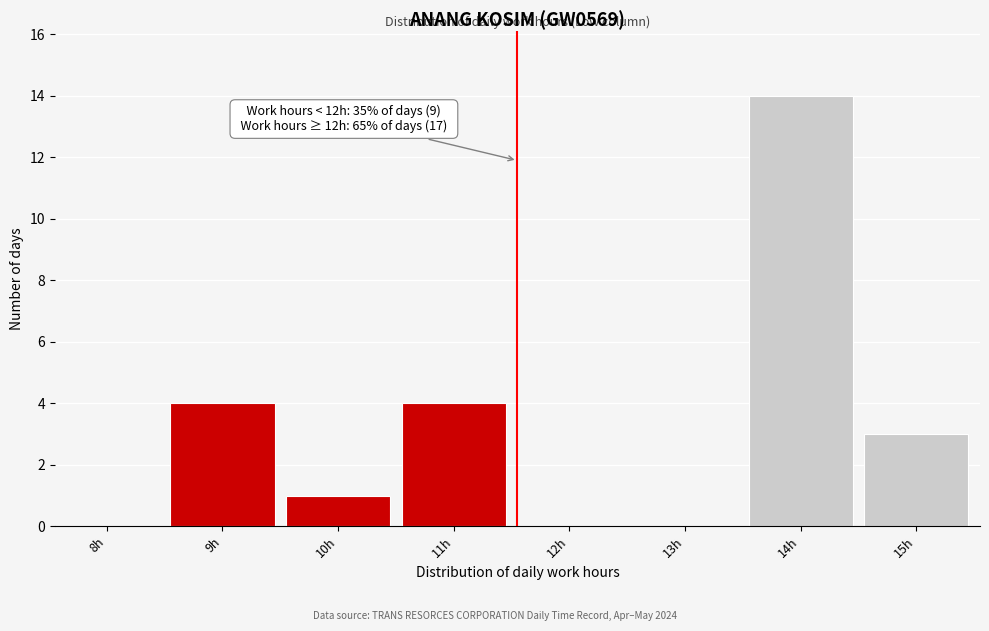

Reading left to right, what are all the values shown in this chart?

8h=0	9h=4	10h=1	11h=4	12h=0	13h=0	14h=14	15h=3